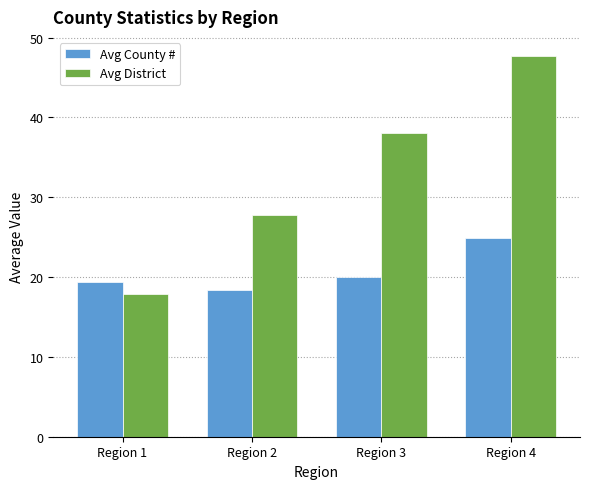

Rank the categories by Avg District value from highest to lowest.

Region 4, Region 3, Region 2, Region 1